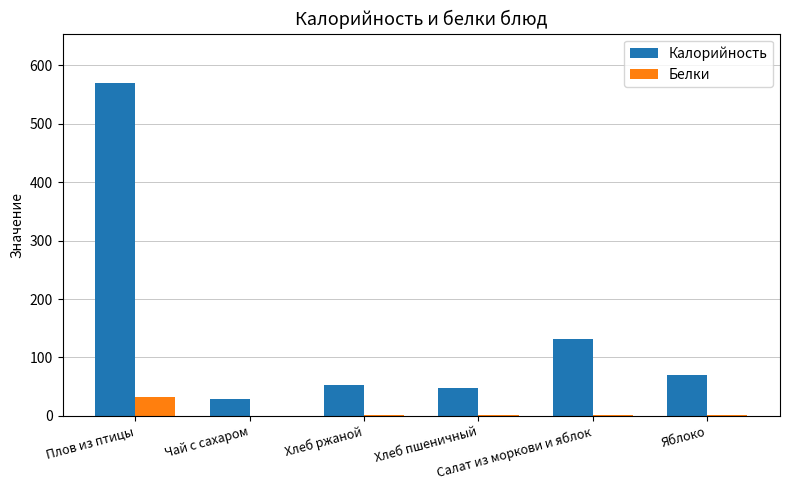

What is the greatest value displayed?

569.0